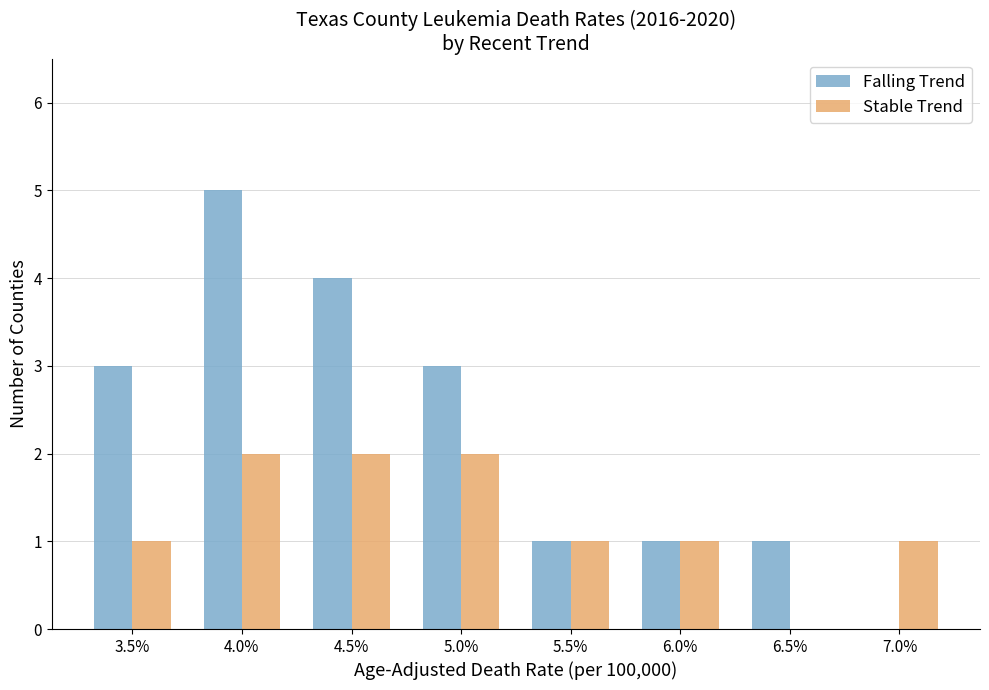

At which category is the sum across all series the highest?

4.0%